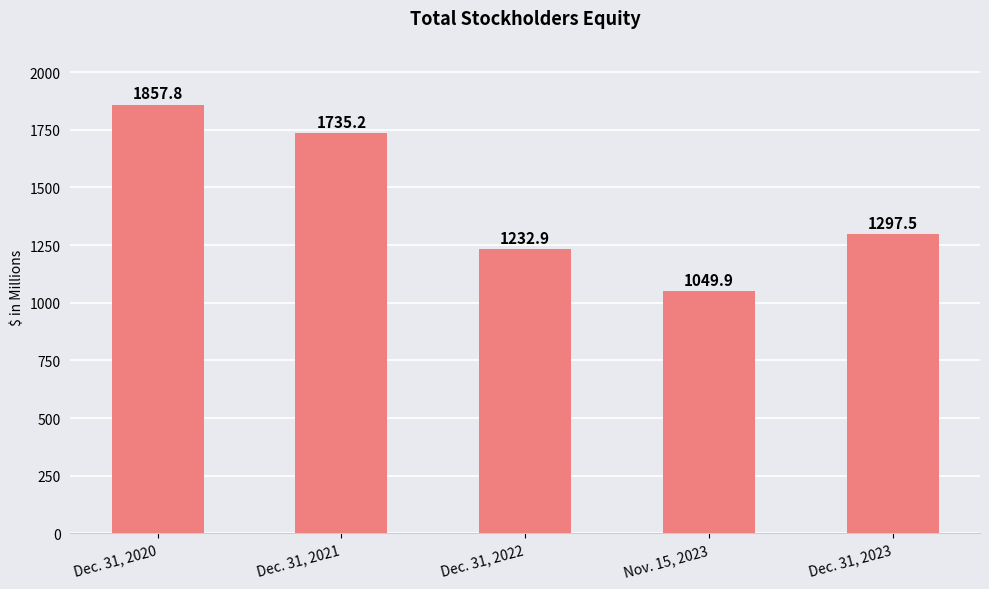

Reading right to left, list all the values displayed in this chart.

Dec. 31, 2023=1297.5	Nov. 15, 2023=1049.9	Dec. 31, 2022=1232.9	Dec. 31, 2021=1735.2	Dec. 31, 2020=1857.8